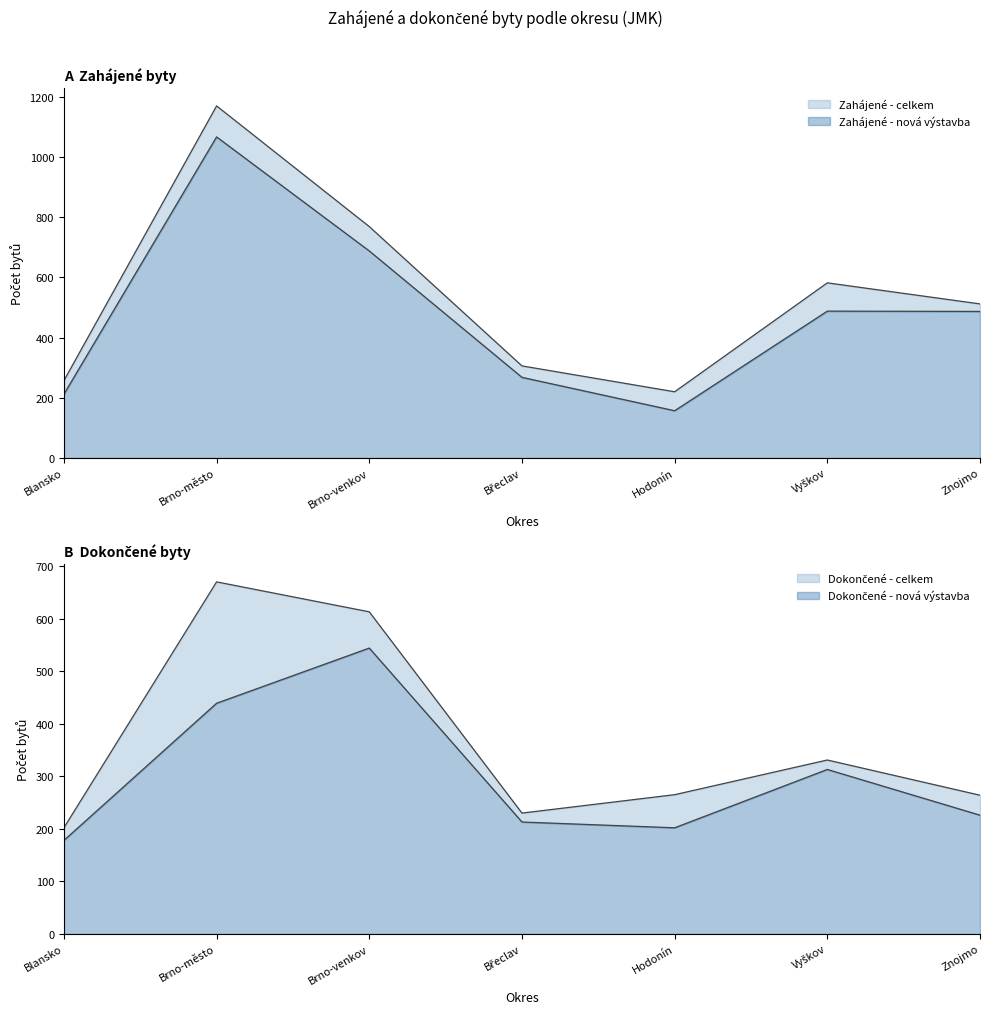

Which label corresponds to the largest value in the chart?

Brno-město